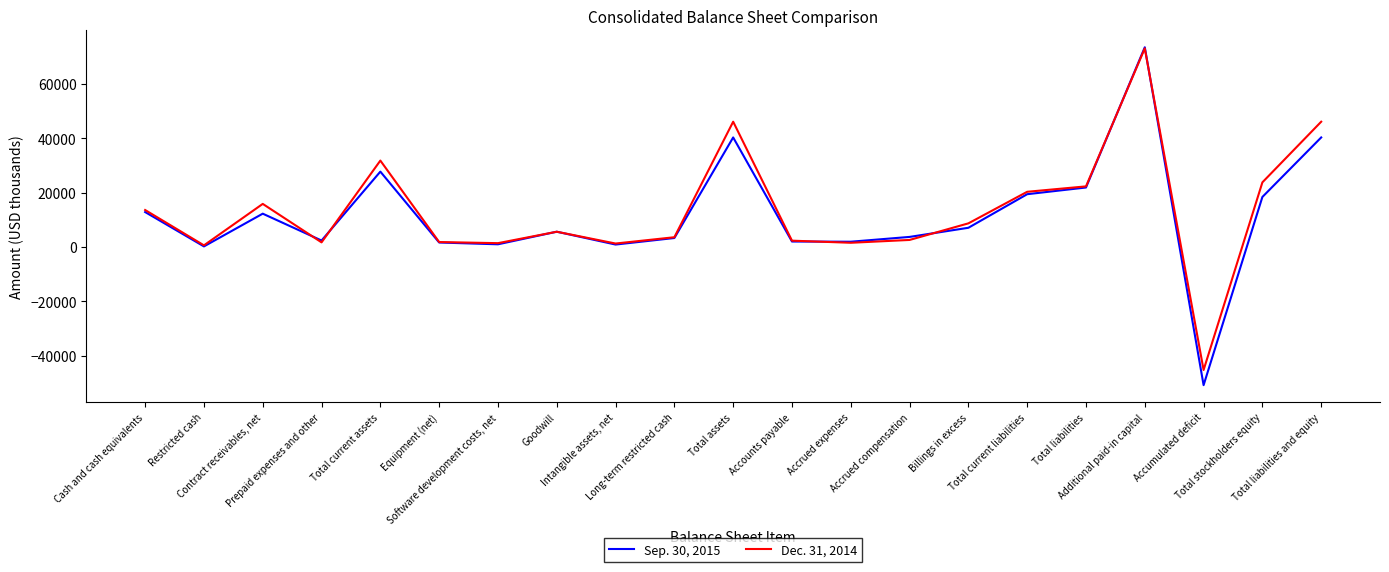

At which label does Dec. 31, 2014 reach its peak?

Additional paid-in capital